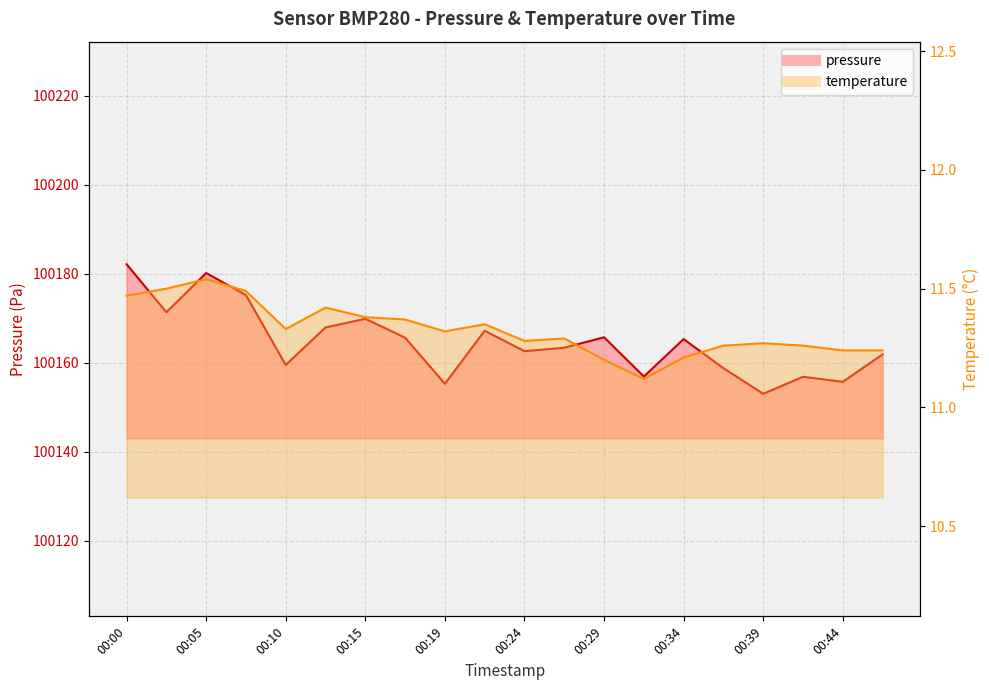

Reading right to left, extract all data points from this chart.

pressure: 100161.9	100155.8	100156.9	100153.1	100158.8	100165.3	100156.9	100165.8	100163.4	100162.6	100167.2	100155.3	100165.7	100169.9	100168.0	100159.5	100175.2	100180.2	100171.4	100182.2
temperature: 11.2	11.2	11.3	11.3	11.3	11.2	11.1	11.2	11.3	11.3	11.3	11.3	11.4	11.4	11.4	11.3	11.5	11.5	11.5	11.5